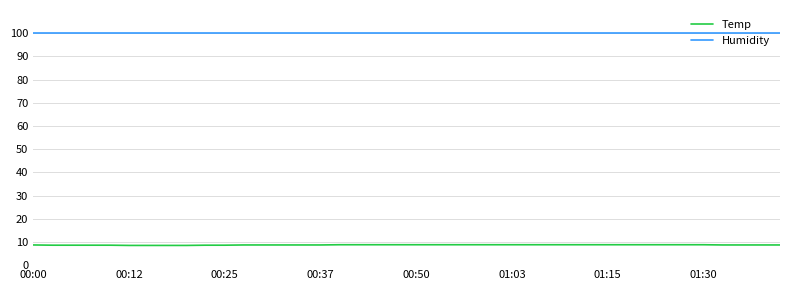

Does the chart display data point markers on the line(s)?

No